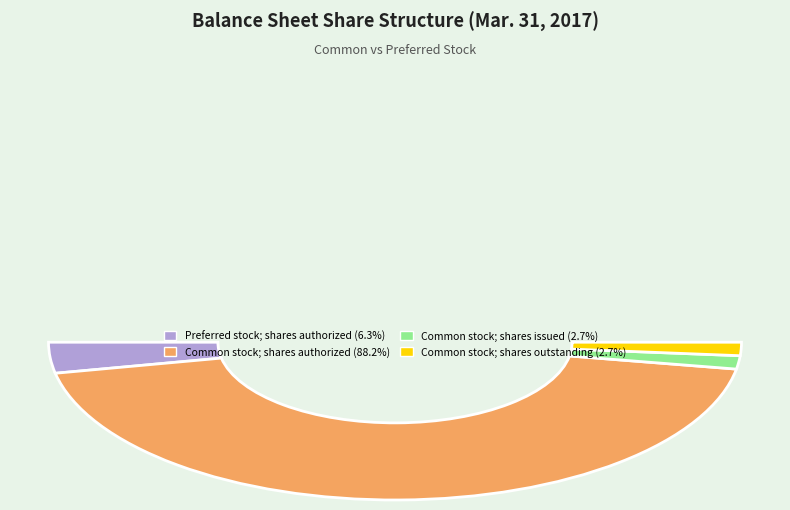

To the nearest percent, what portion does Common stock; shares issued represent?

3%